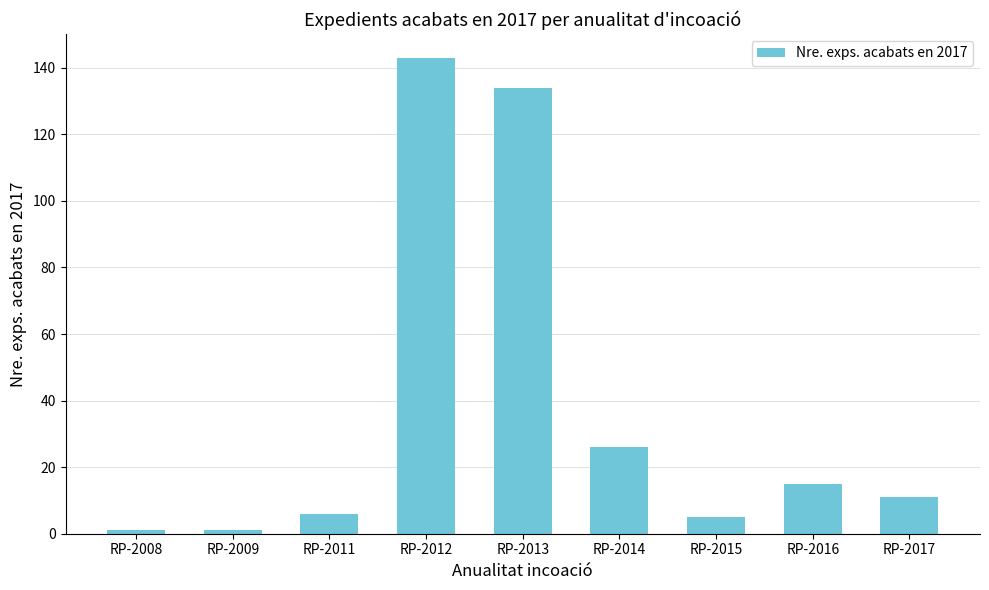

What is the minimum value shown in the chart?

1